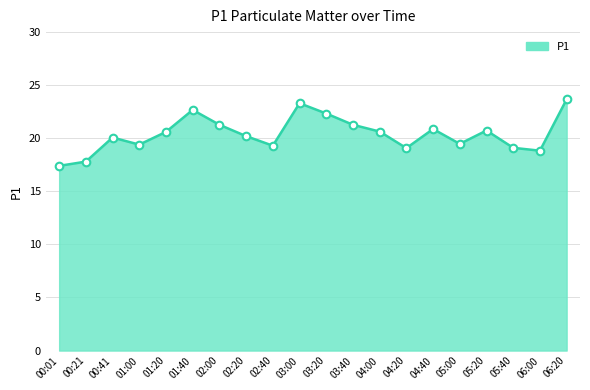

Between 03:20 and 04:40, which is larger?

03:20